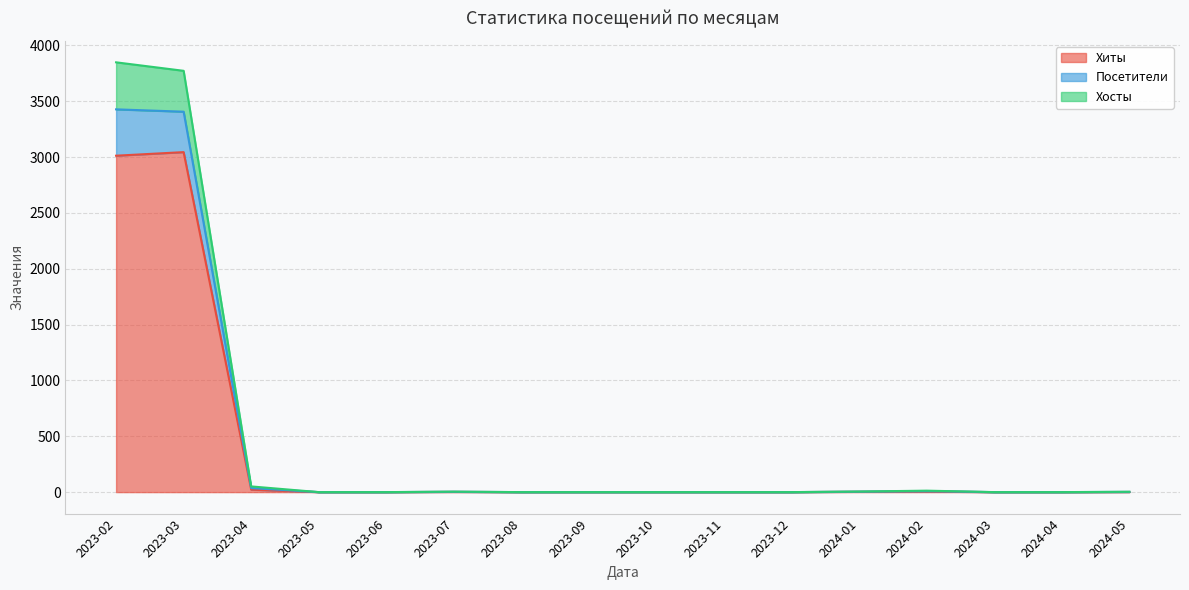

What is the maximum value for Хиты?

3044